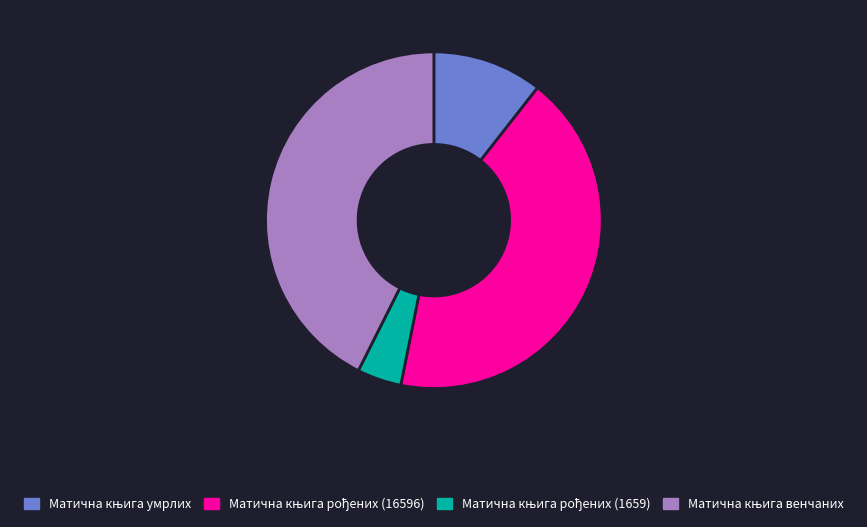

How many slices are in this pie chart?

4